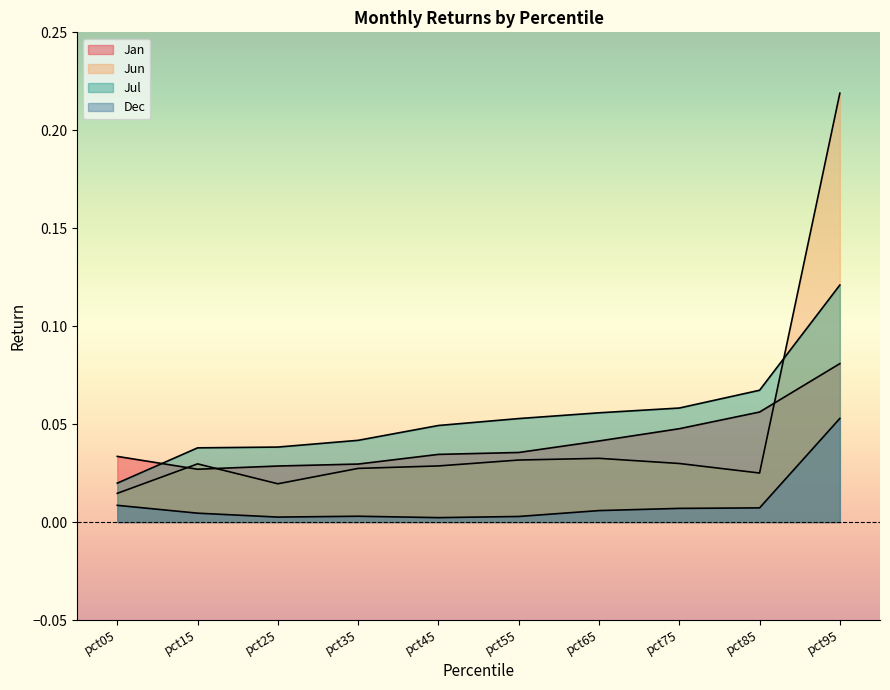

What is the difference between the maximum and second lowest values in the Dec series?

0.1